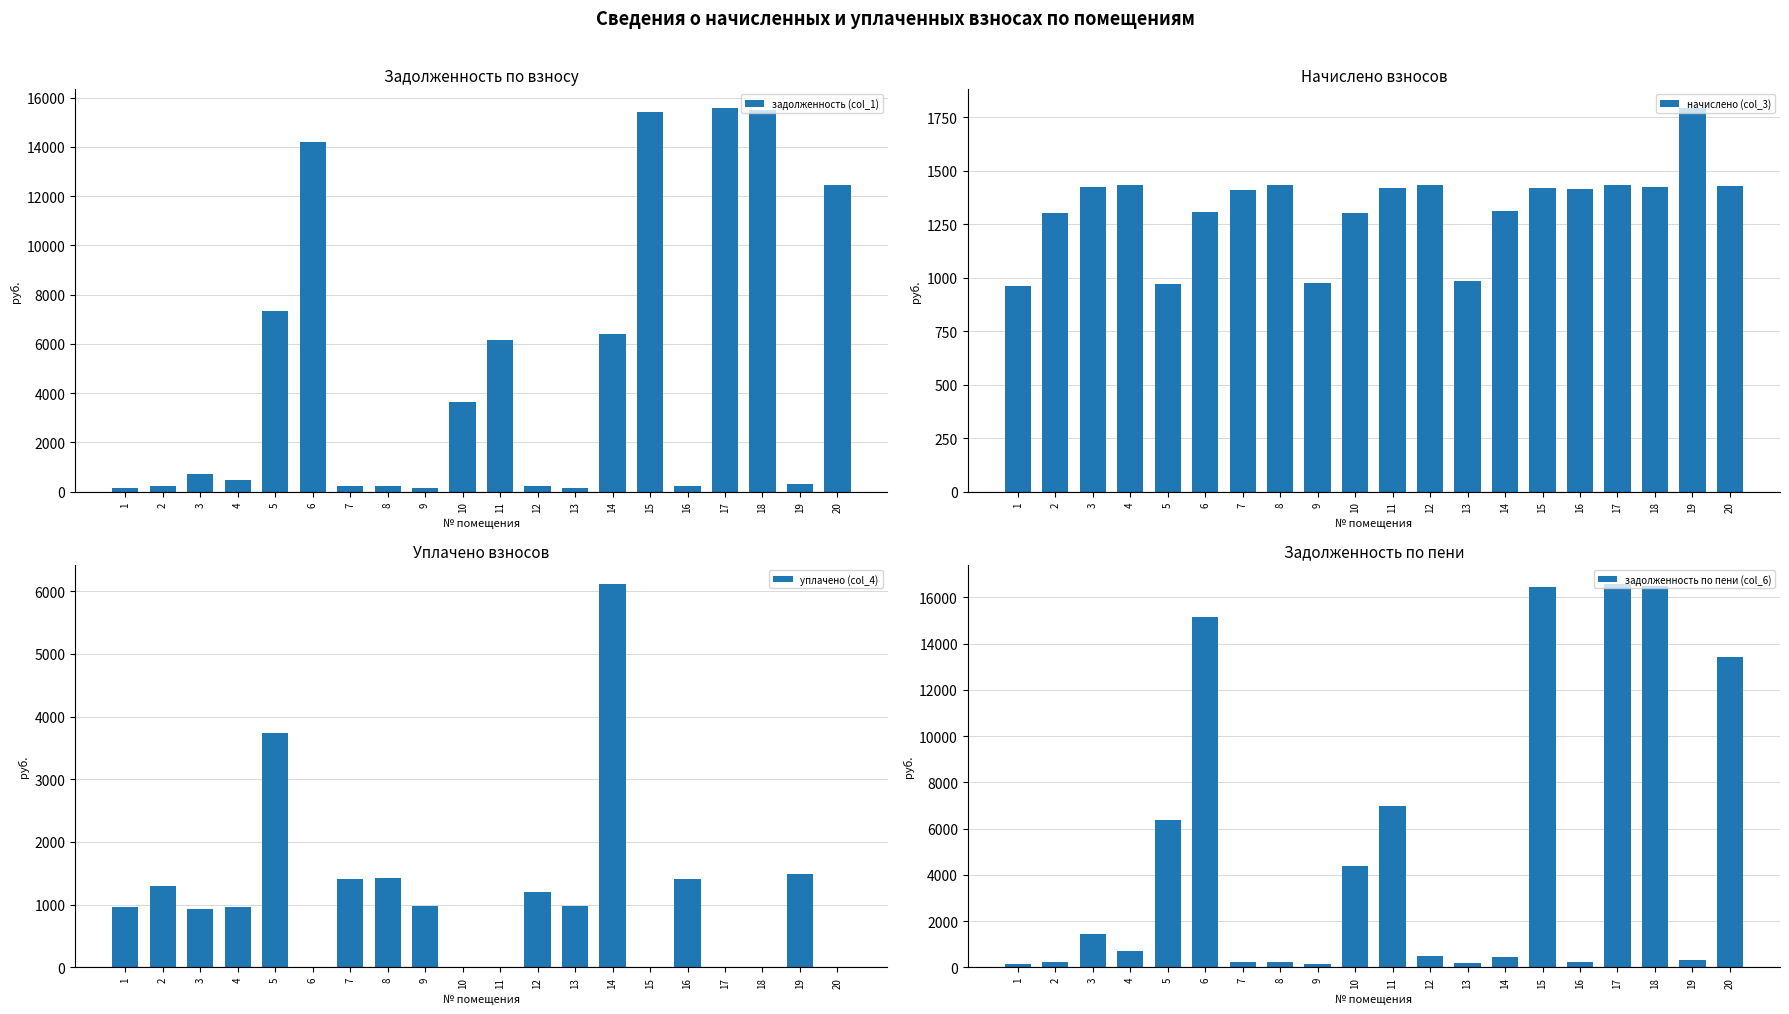

Is it true that уплачено (col_4) equals 3740.0 at 5?

True